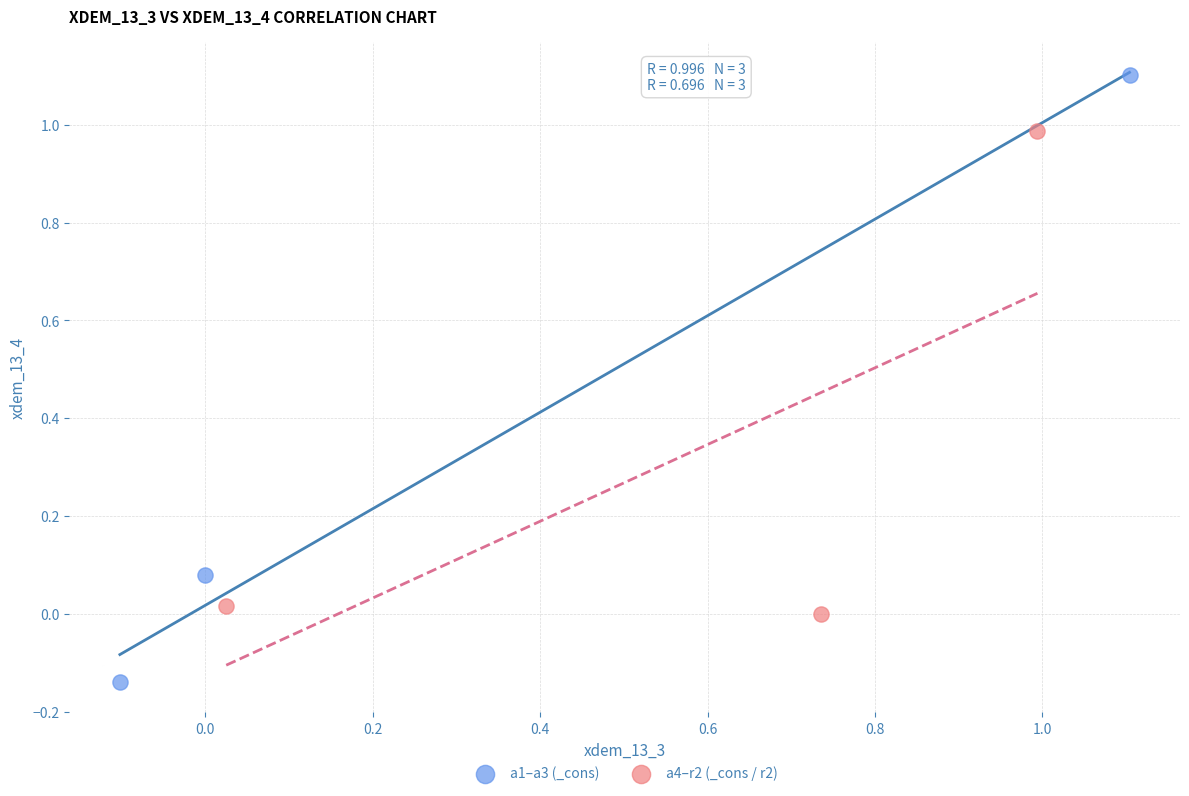

Which series contains the lowest Y value?

a1–a3 (_cons)